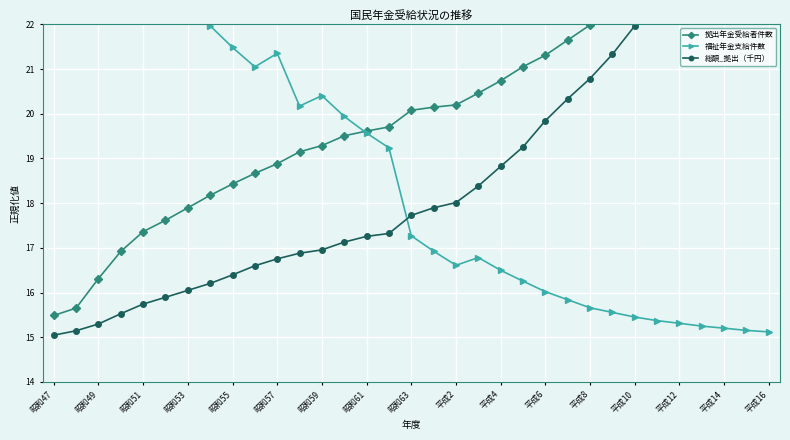

What position from the right is 19?

14